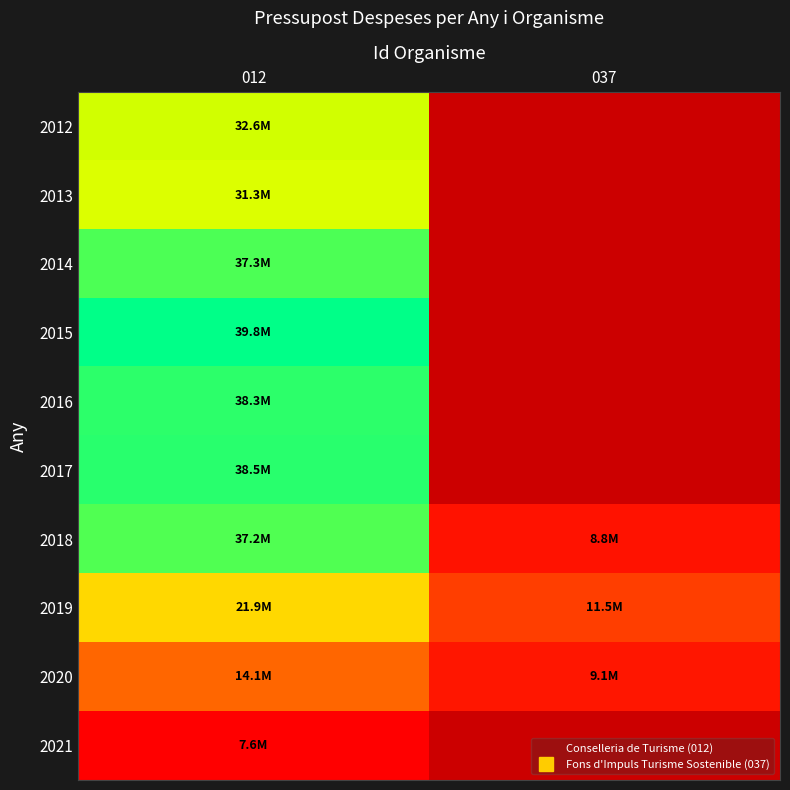

What is the minimum value for 2019?

11507295.0